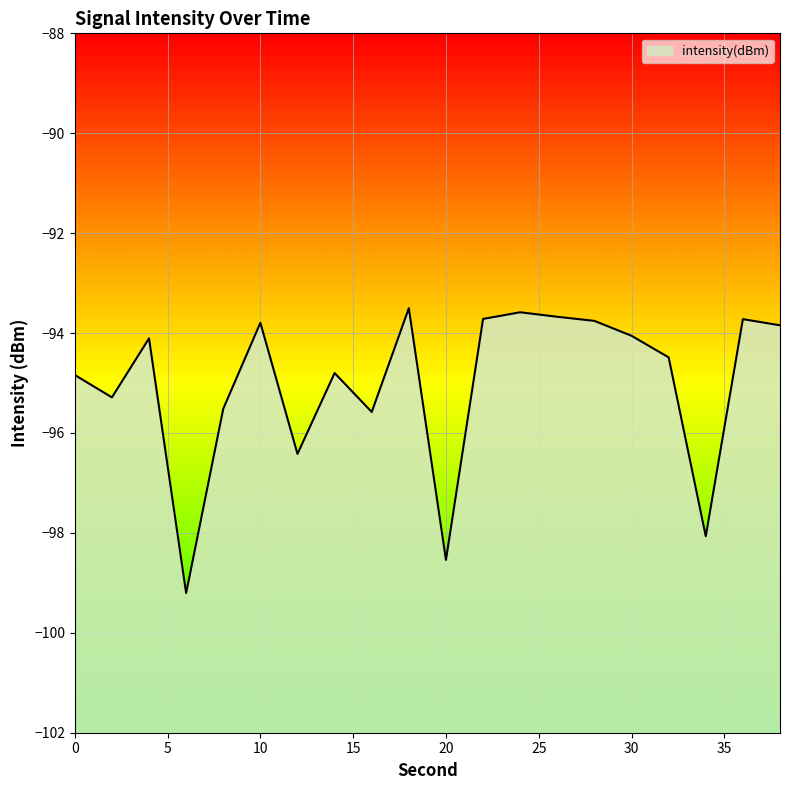

Reading left to right, extract all data points from this chart.

0=-94.8	2=-95.3	4=-94.1	6=-99.2	8=-95.5	10=-93.8	12=-96.4	14=-94.8	16=-95.6	18=-93.5	20=-98.5	22=-93.7	24=-93.6	26=-93.7	28=-93.8	30=-94.1	32=-94.5	34=-98.1	36=-93.7	38=-93.8